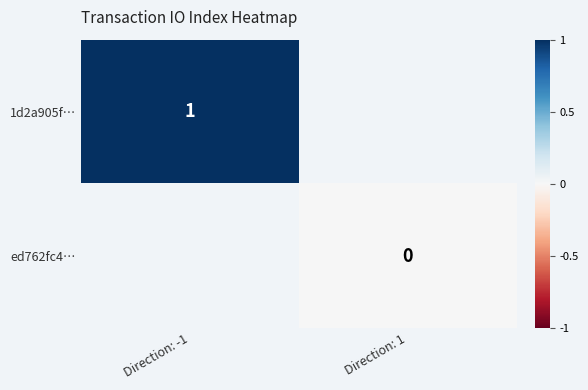

Count the number of data series in this chart.

2